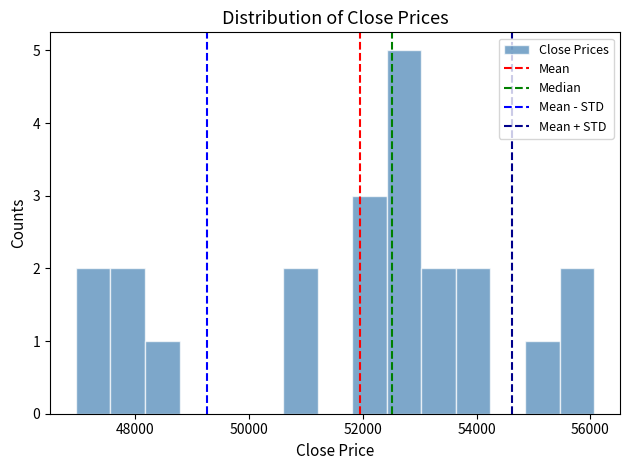

Read against the x-axis, roughly where is the centre of the tallest bar?

52800